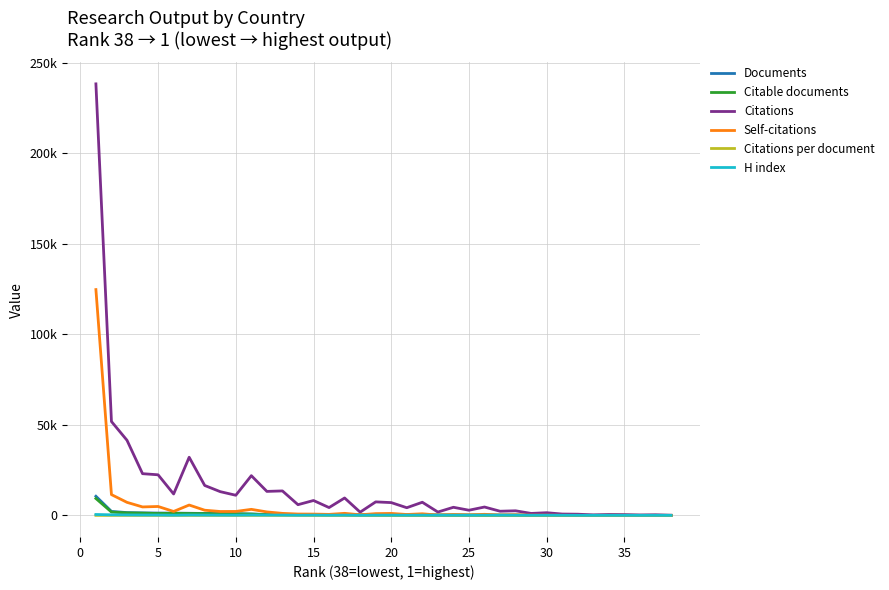

Which series changed the most between 0 and 20?

Citations